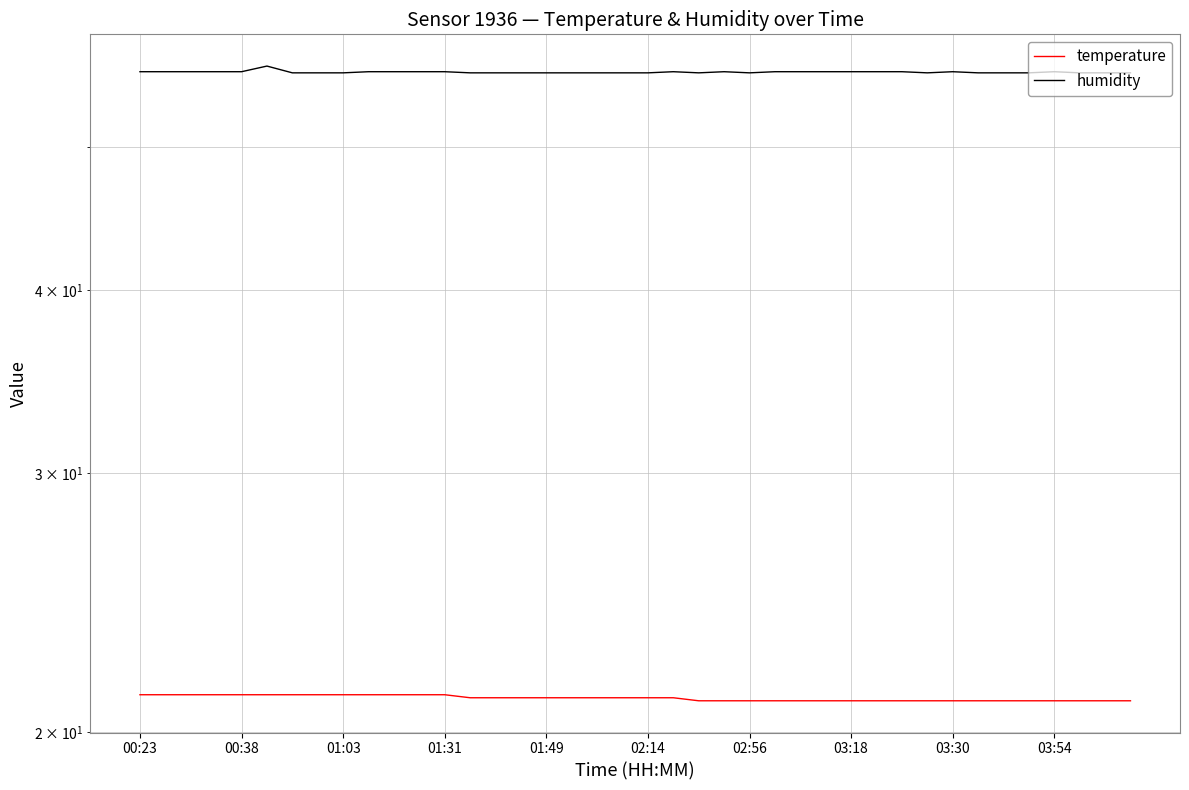

True or false: humidity and temperature intersect in this chart.

False